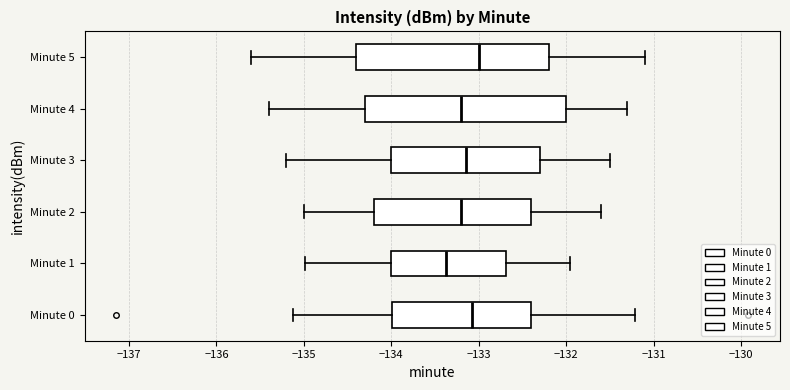

Reading bottom to top, transcribe this box plot: for each box, give where its median line is, the range the box spans, and where its two whiskers end, as read against the x-axis. The values are not printed on the chart, so give them approximately, as read against the axis.

Minute 0: median -133.1, box -134.0 to -132.4, whiskers -135.1 to -131.2
Minute 1: median -133.4, box -134.0 to -132.7, whiskers -135.0 to -132.0
Minute 2: median -133.2, box -134.2 to -132.4, whiskers -135.0 to -131.6
Minute 3: median -133.1, box -134.0 to -132.3, whiskers -135.2 to -131.5
Minute 4: median -133.2, box -134.3 to -132.0, whiskers -135.4 to -131.3
Minute 5: median -133.0, box -134.4 to -132.2, whiskers -135.6 to -131.1